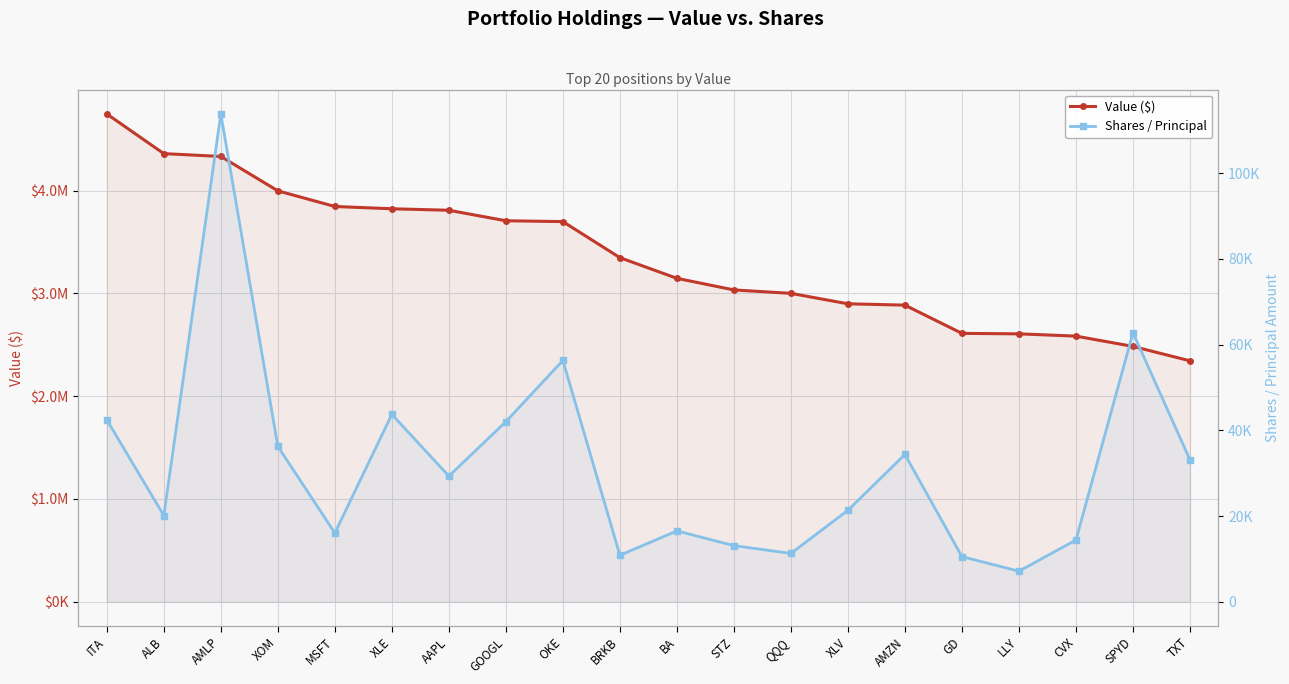

True or false: Shares / Principal and Value ($) intersect in this chart.

False